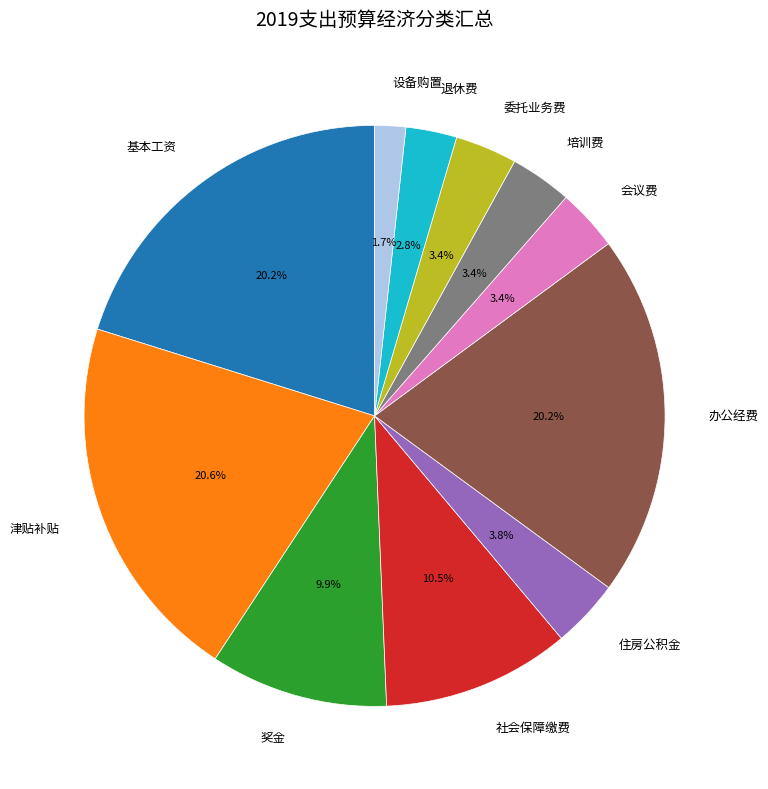

How many slices are in this pie chart?

11